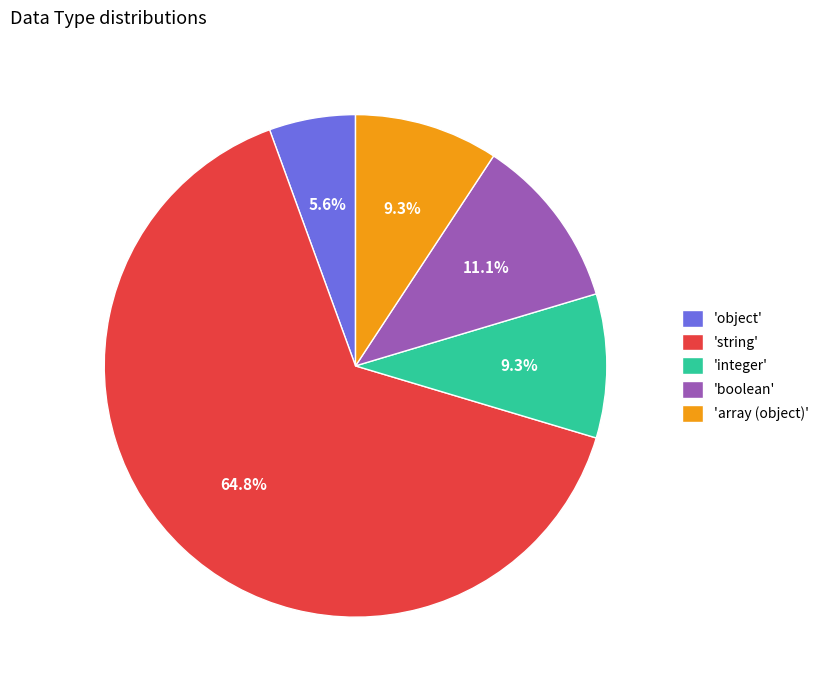

How much of the chart is everything except 'array (object)'?

90.7%